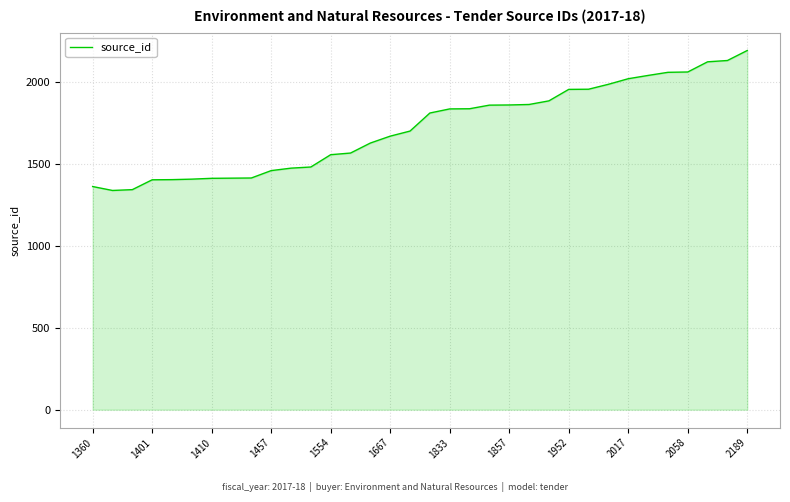

What is the greatest value displayed?

2189